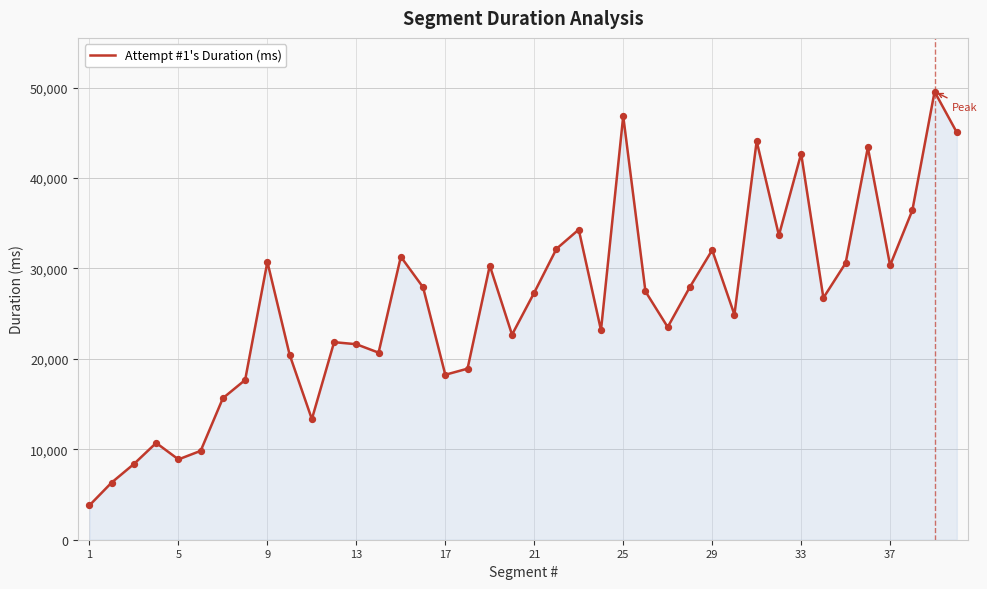

What is the greatest value displayed?

49544